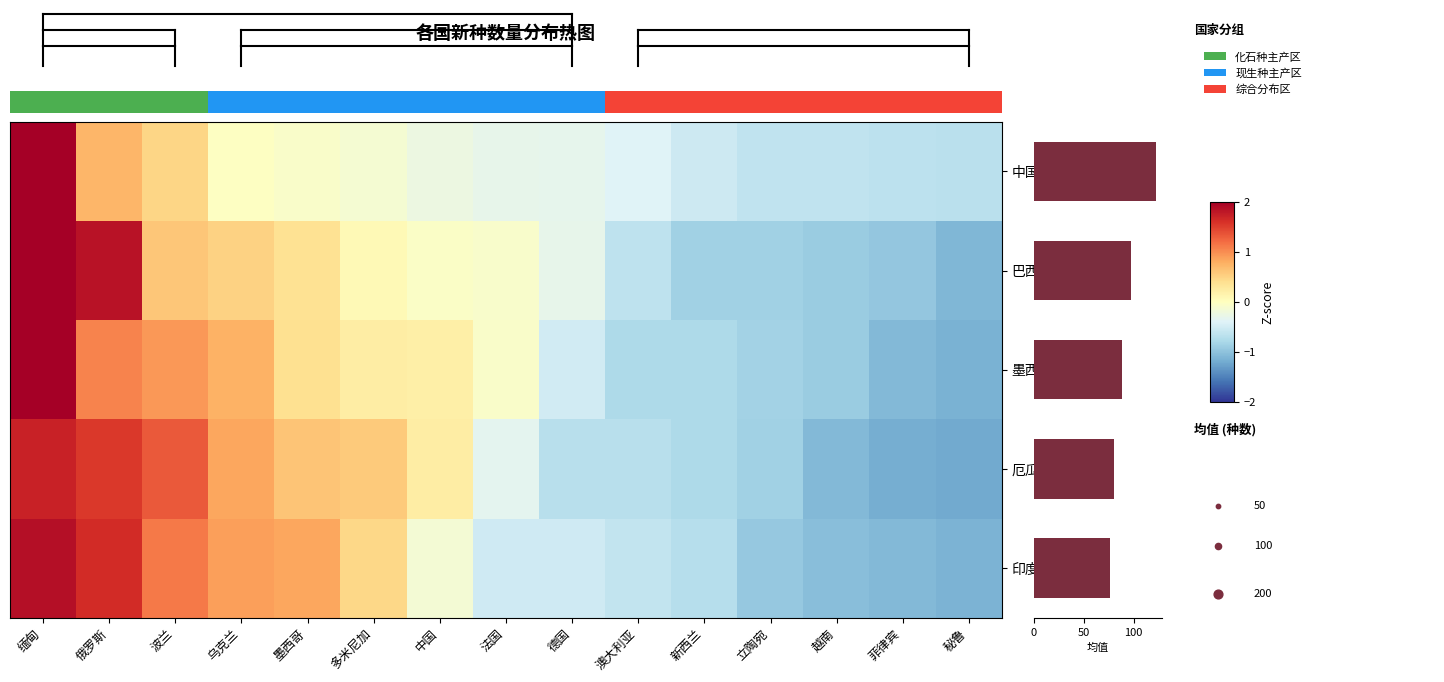

The 厄瓜多尔 series shows -1.2 at 菲律宾. True or false?

True